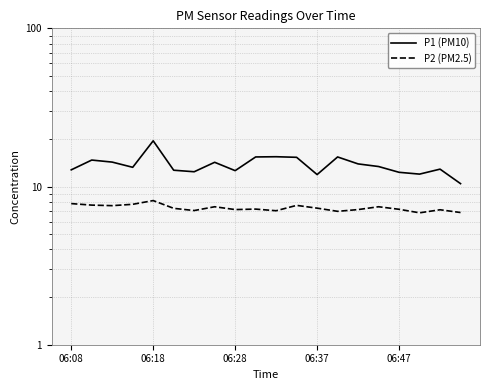

Is it true that P1 (PM10) equals 21.2 at 5?

False